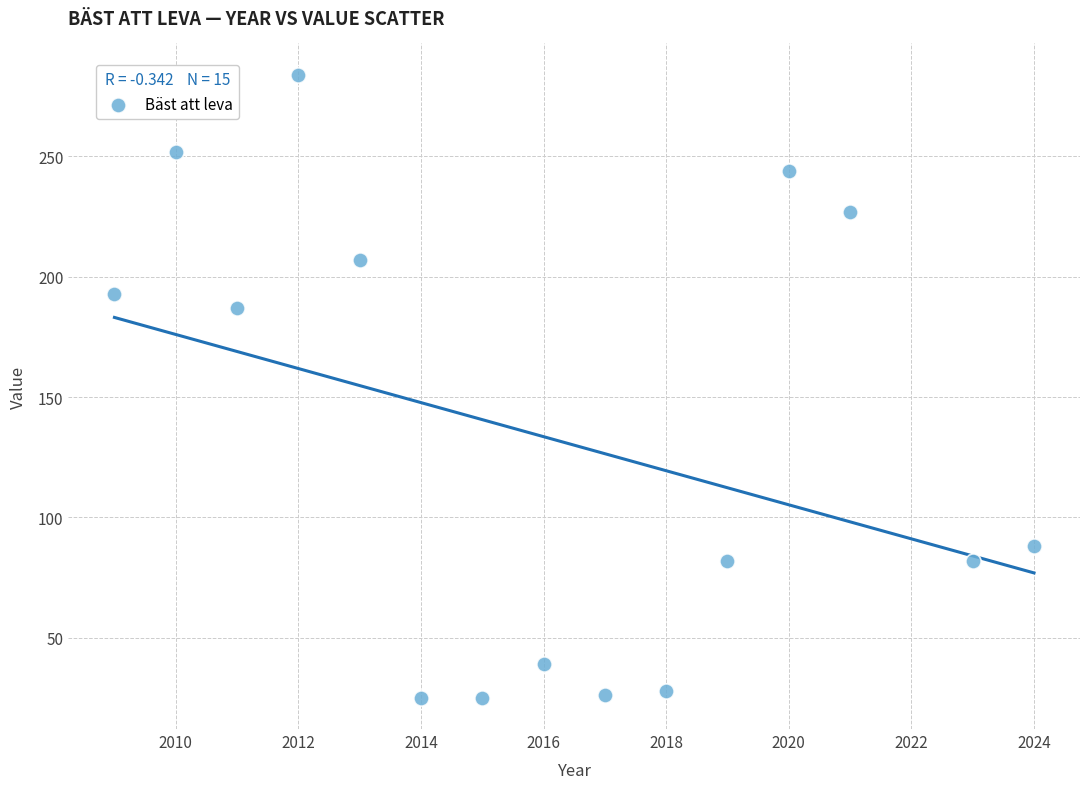

What is the range of X values (max minus min)?

15